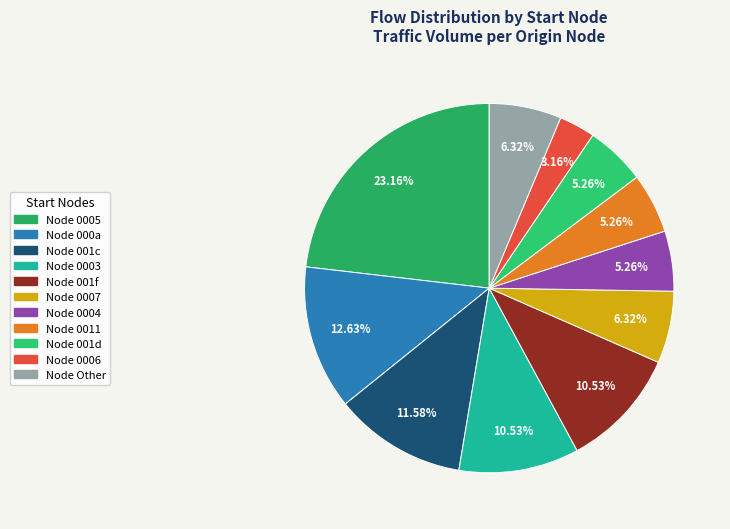

How many segments does this pie chart have?

11